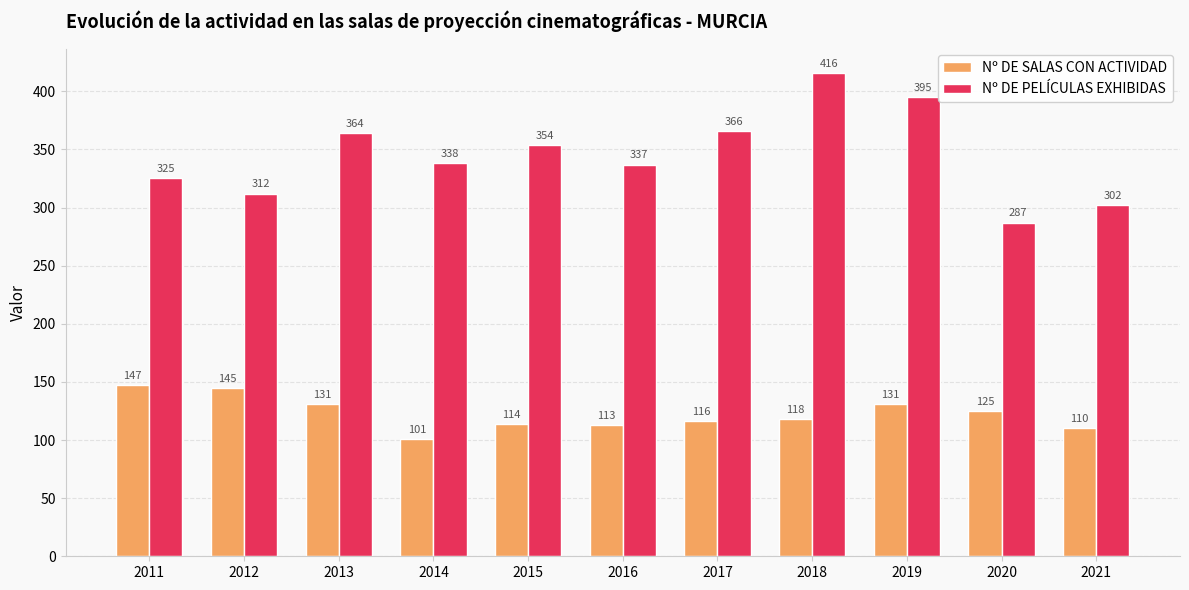

What is the difference between the maximum and minimum values in the Nº DE PELÍCULAS EXHIBIDAS series?

129